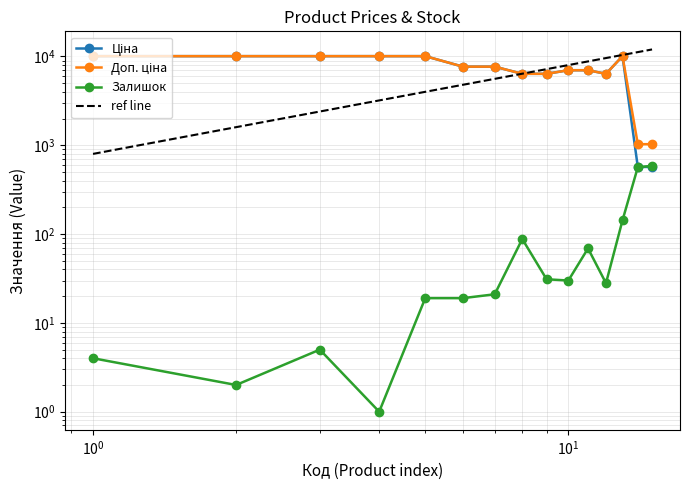

What is the smallest value displayed?

1.0